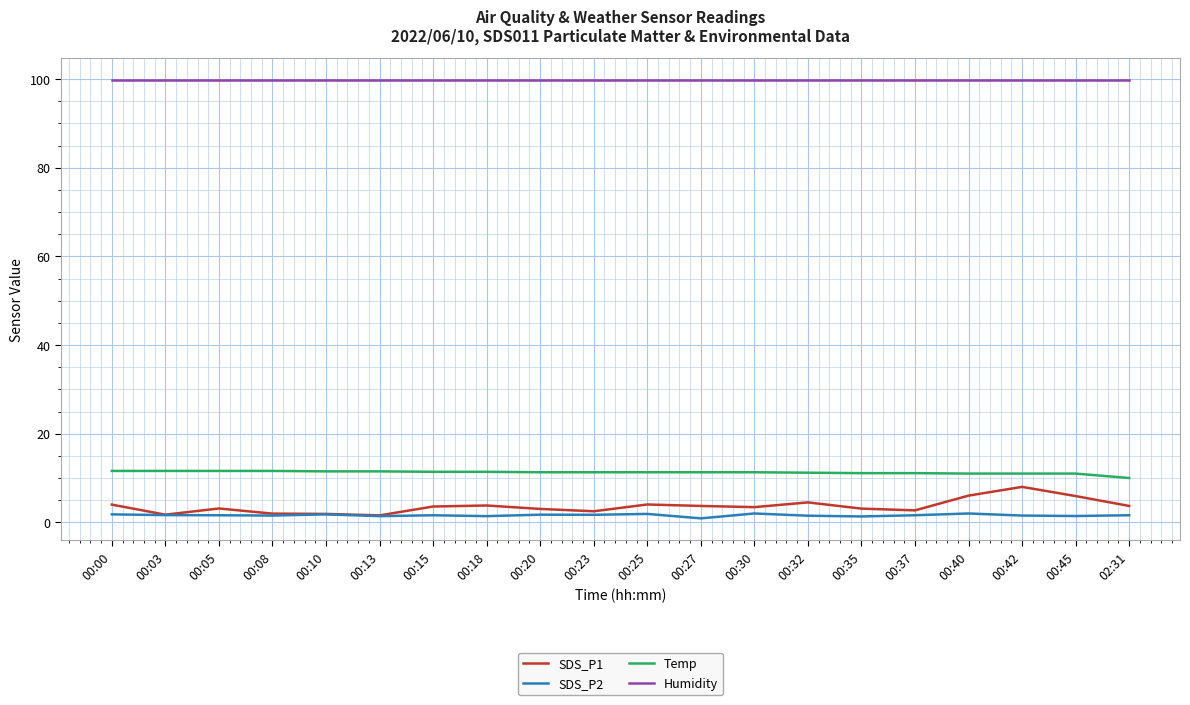

True or false: Humidity and Temp cross at least once.

False